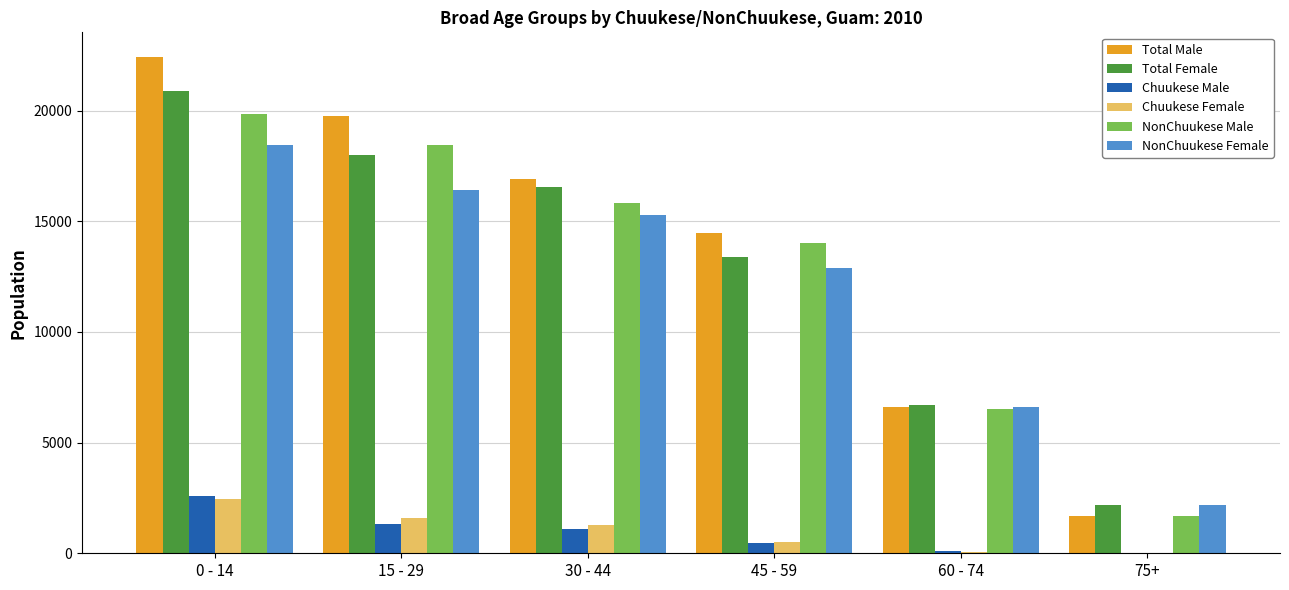

Which series changed the most between 15 - 29 and 30 - 44?

Total Male